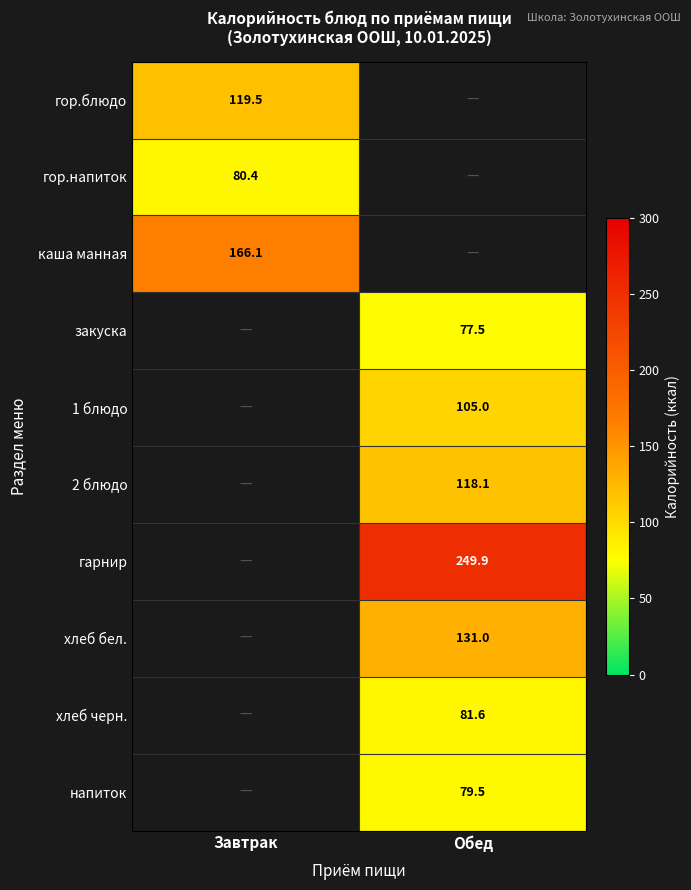

Is the value of гор.блюдо at Завтрак greater than the value of напиток at Обед?

Yes